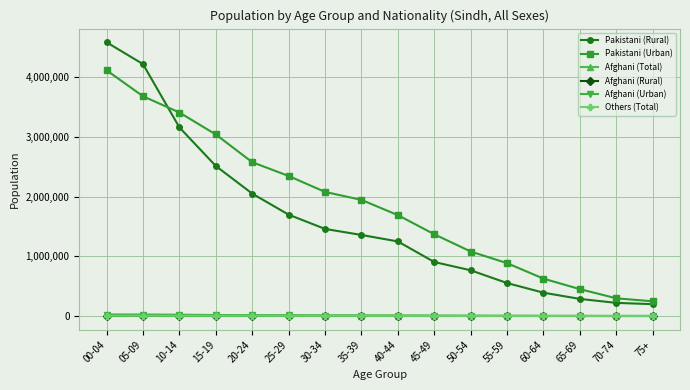

What is the maximum value shown in the chart?

4583094